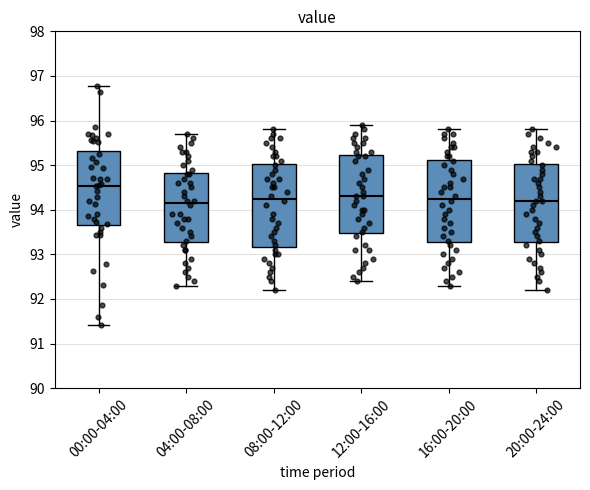

Reading left to right, read every box against the y-axis: the position of its median line, the range the box covers, and the ends of its whiskers. The values are not printed on the chart, so give them approximately, as read against the axis.

00:00-04:00: median 94.5, box 93.7 to 95.3, whiskers 91.4 to 96.8
04:00-08:00: median 94.2, box 93.3 to 94.8, whiskers 92.3 to 95.7
08:00-12:00: median 94.3, box 93.2 to 95.0, whiskers 92.2 to 95.8
12:00-16:00: median 94.3, box 93.5 to 95.2, whiskers 92.4 to 95.9
16:00-20:00: median 94.3, box 93.3 to 95.1, whiskers 92.3 to 95.8
20:00-24:00: median 94.2, box 93.3 to 95.0, whiskers 92.2 to 95.8